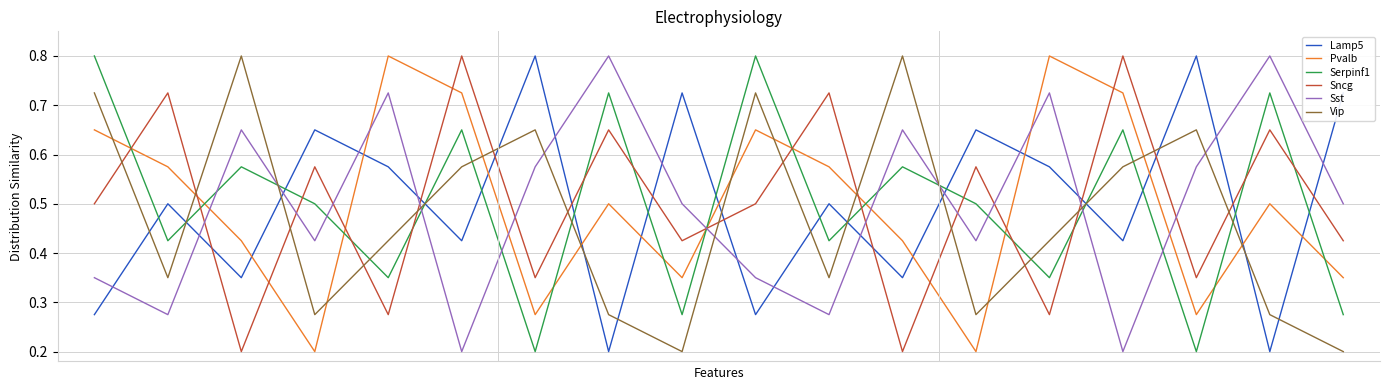

What is the maximum value shown in the chart?

0.8